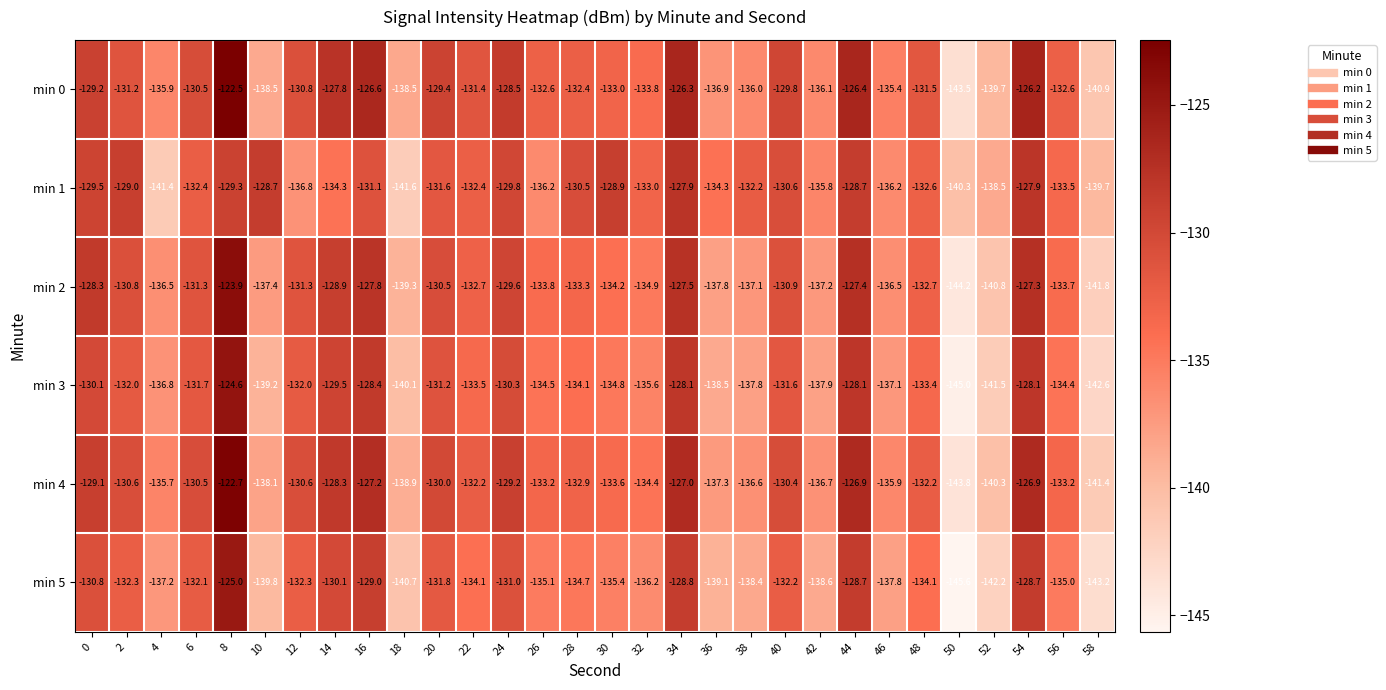

What is the spread (max minus min) of values at 0?

2.5